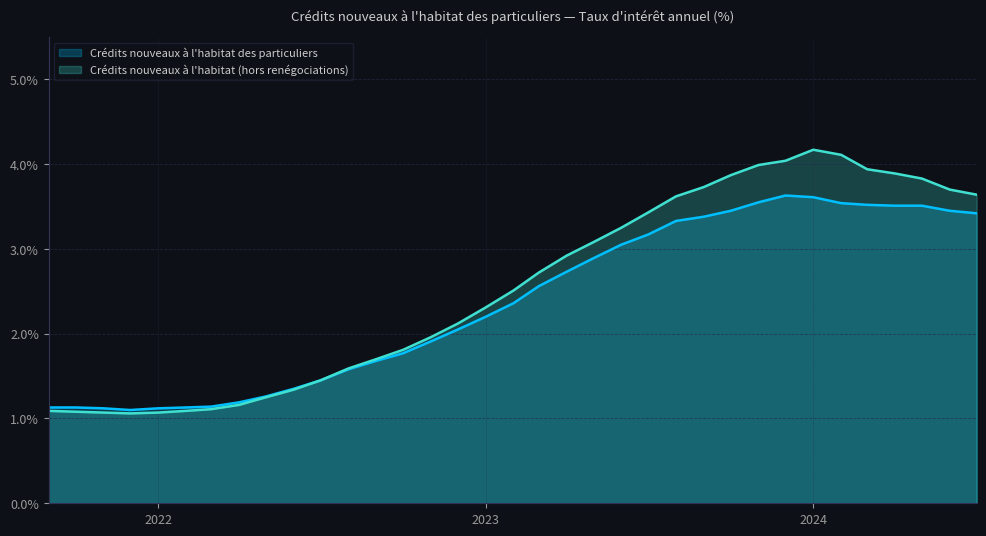

Does the chart display data point markers on the line(s)?

No